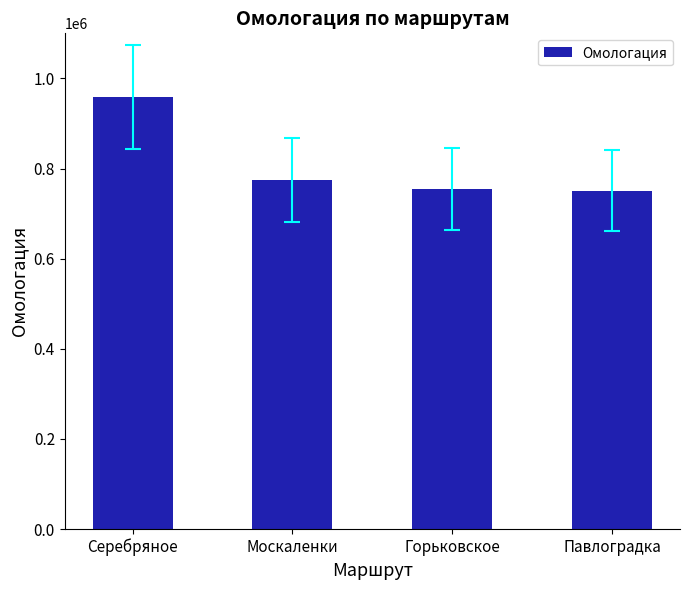

What is the average value?

809635